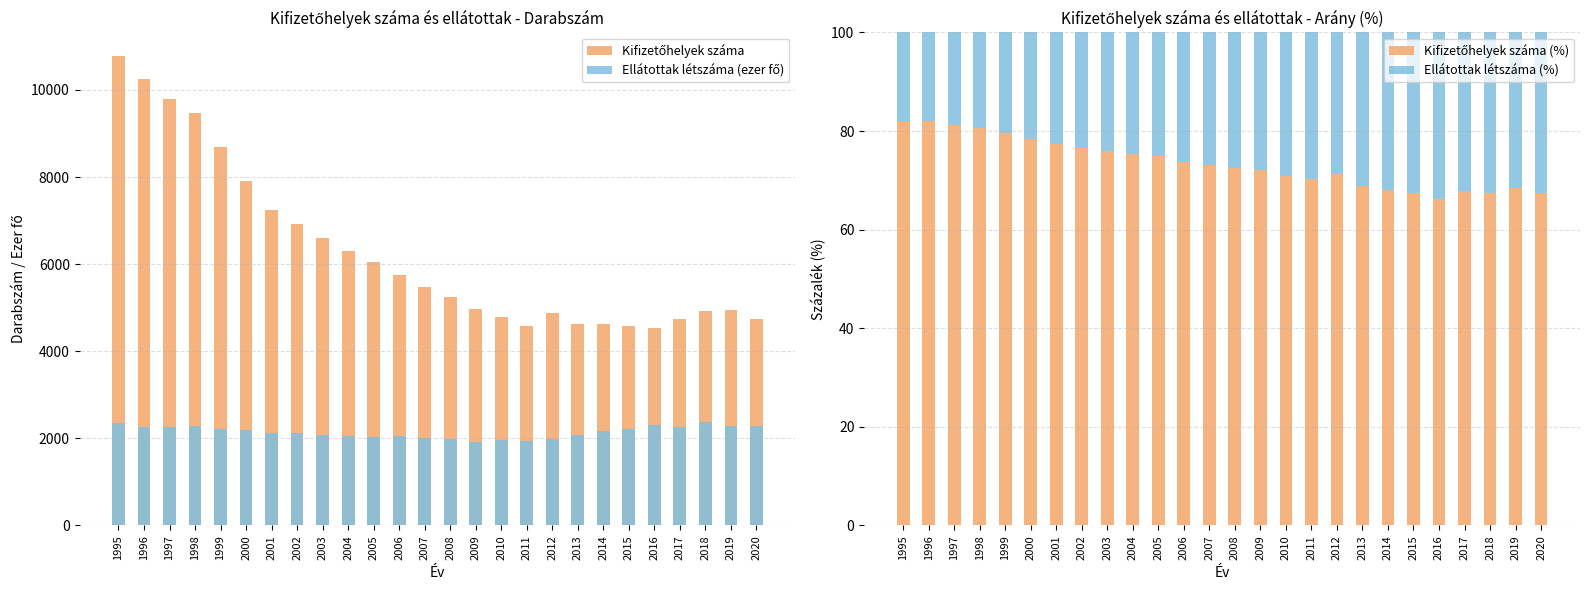

What is the value of the Ellátottak létszáma (%) bar at the 12th from the left?

26.4